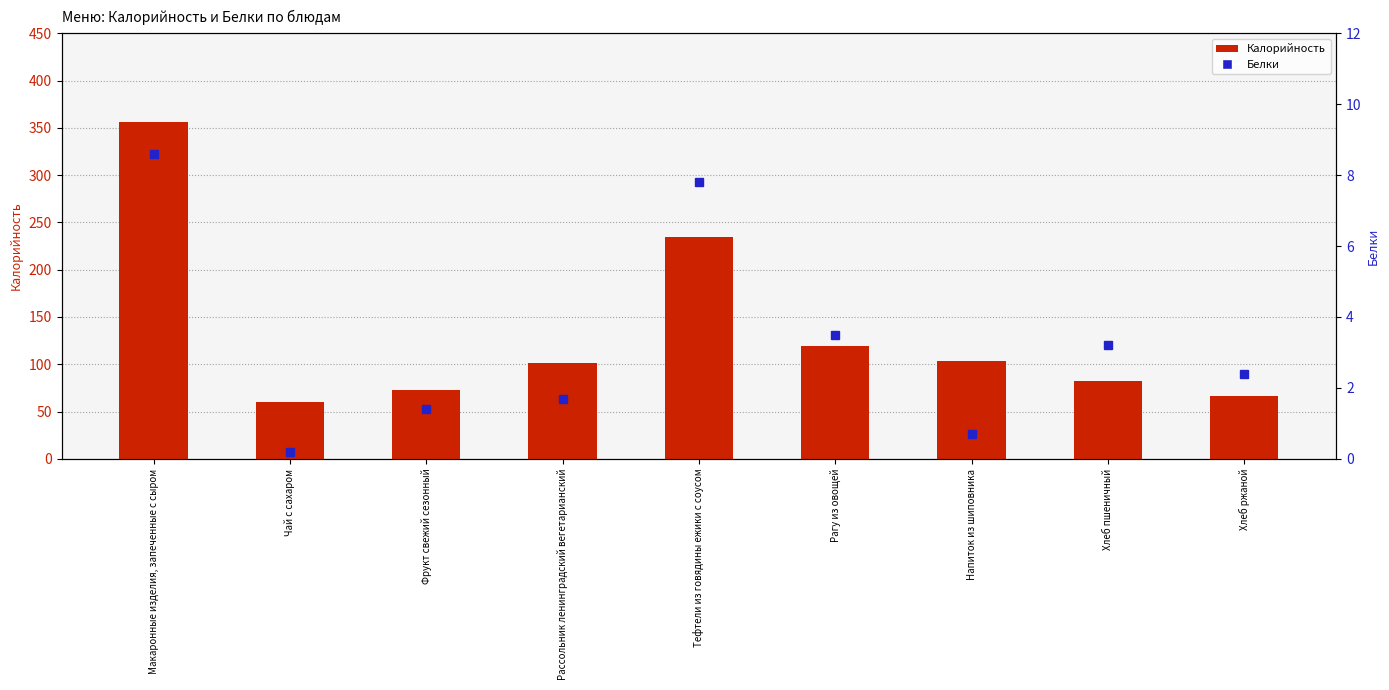

How many distinct data groups are displayed?

2